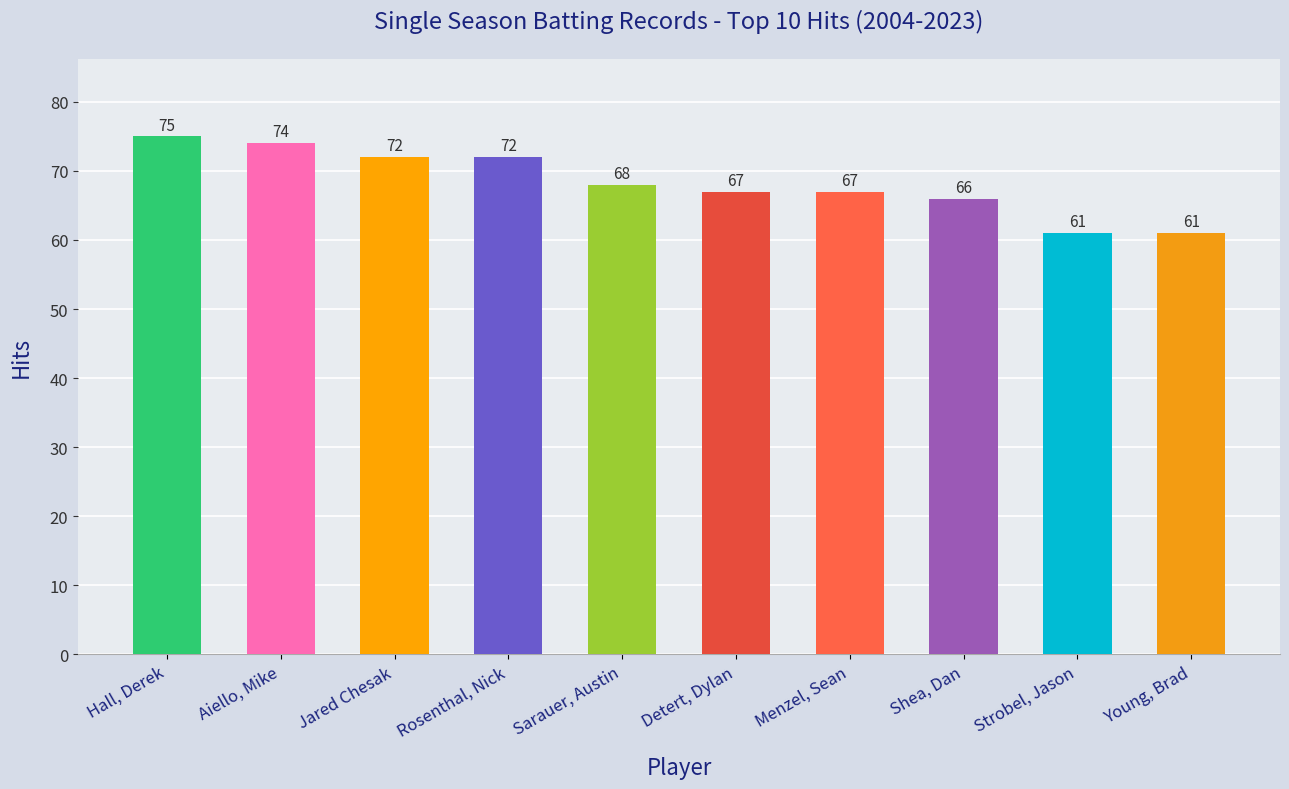

What is the smallest value displayed?

61